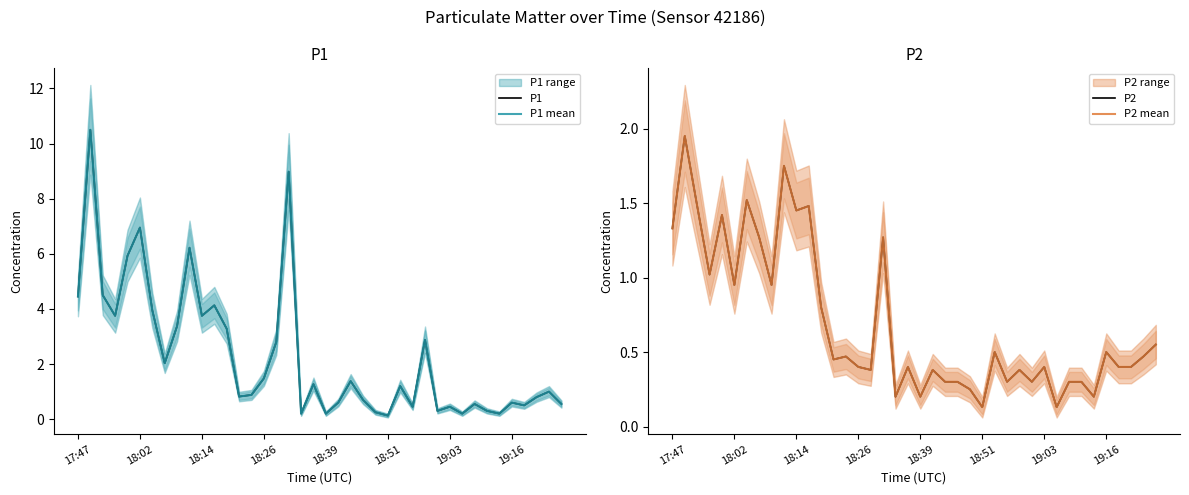

In P2, how many points are higher than both neighbors (excluding endpoints)?

13